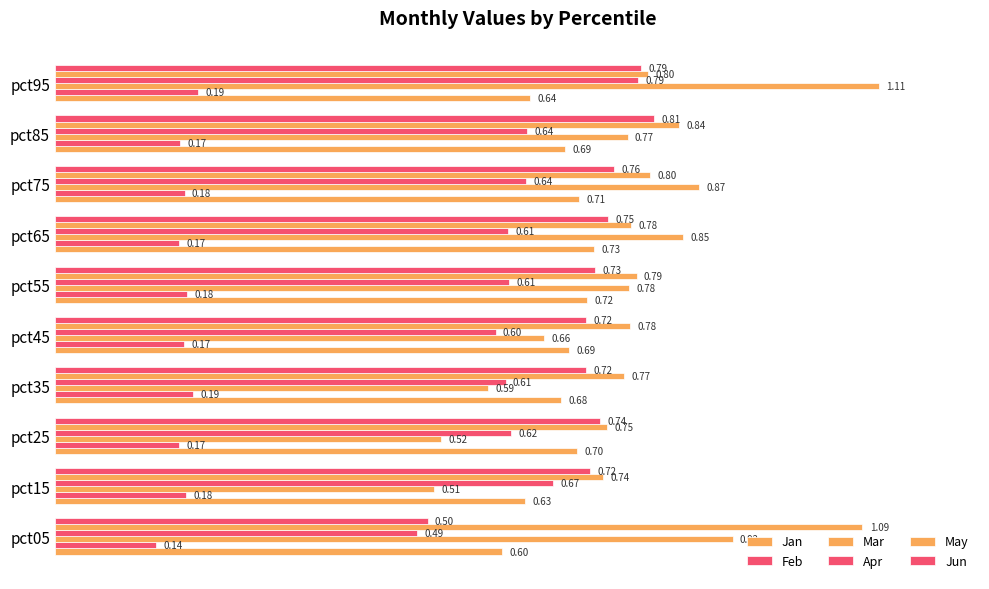

What is the average value of the May series?

0.8